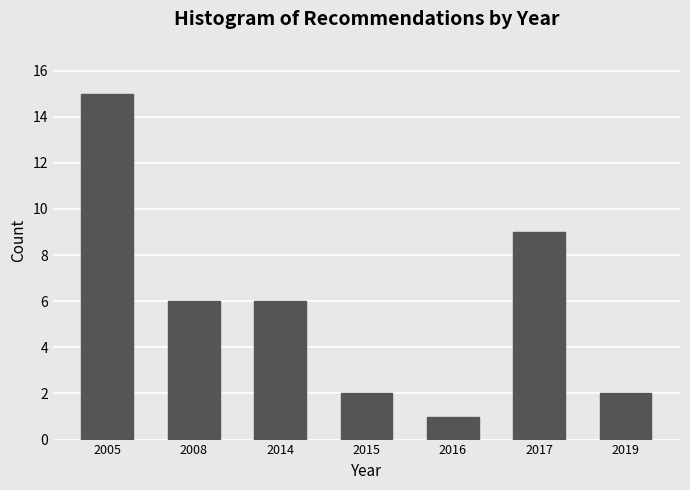

Reading left to right, list all the values displayed in this chart.

15	6	6	2	1	9	2